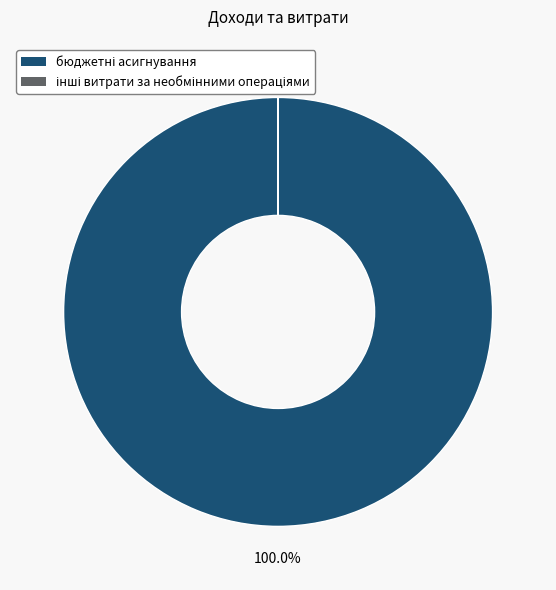

What percentage do бюджетні асигнування and інші витрати за необмінними операціями together represent?

100.0%